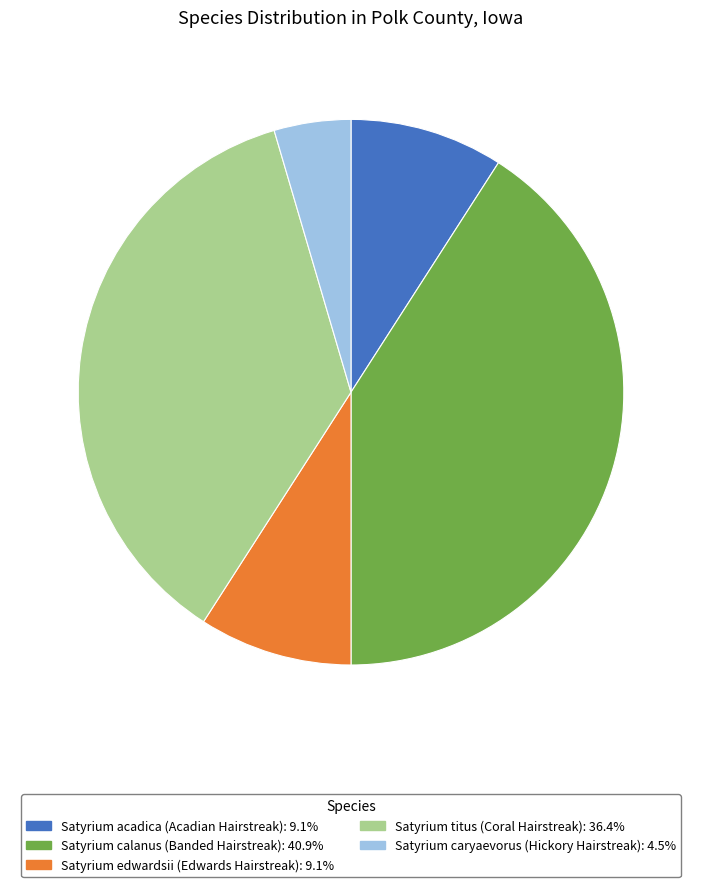

True or false: Satyrium caryaevorus (Hickory Hairstreak) accounts for 13% of the total.

False